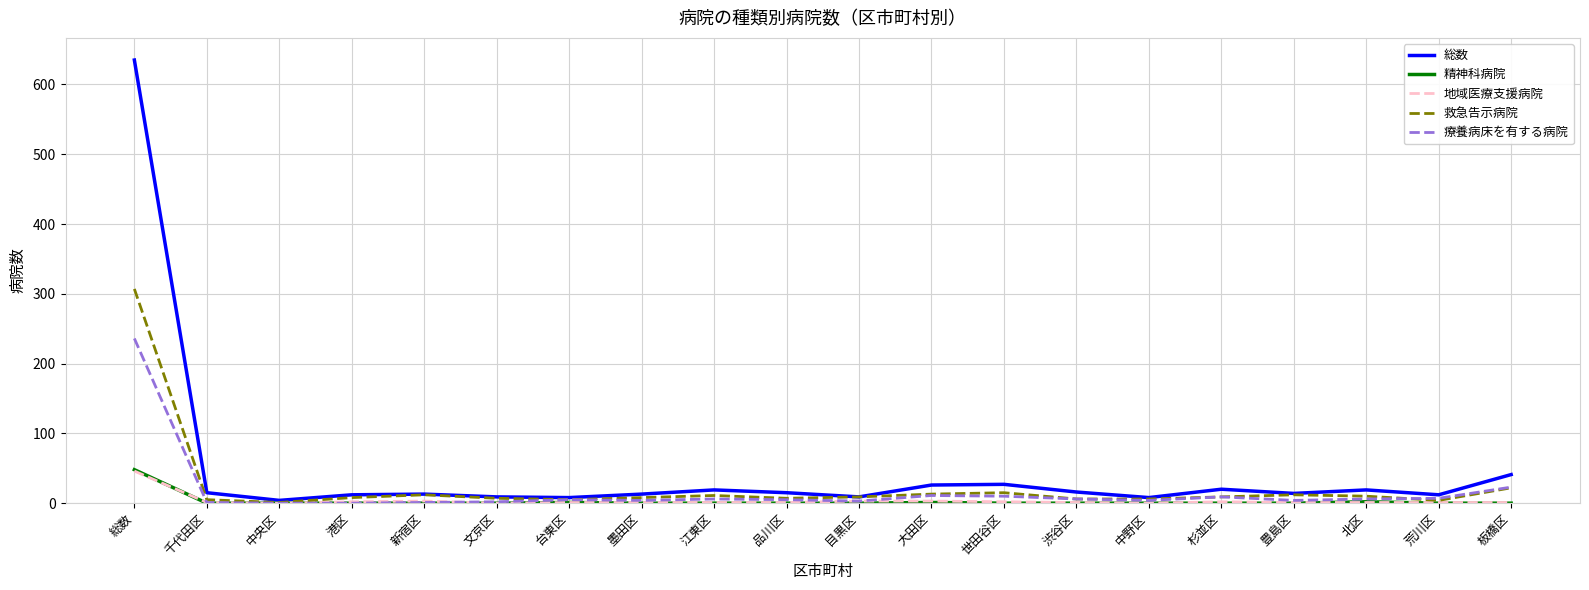

What is the difference between the second highest and minimum values in the 救急告示病院 series?

21